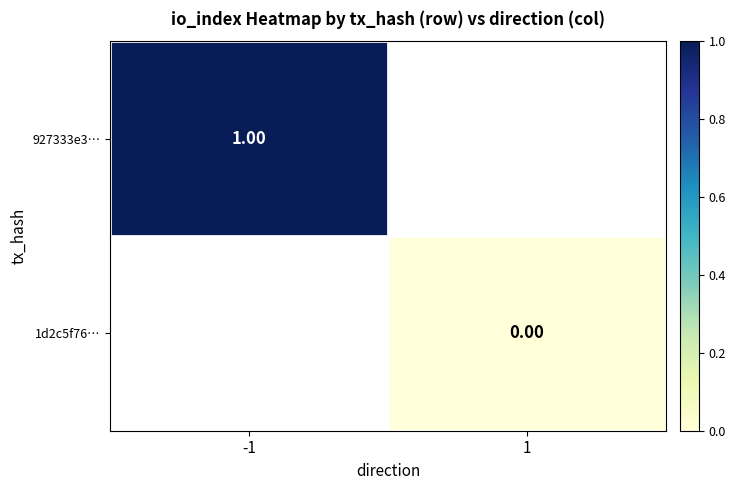

Which category has the lowest value in the 927333e3… series?

-1